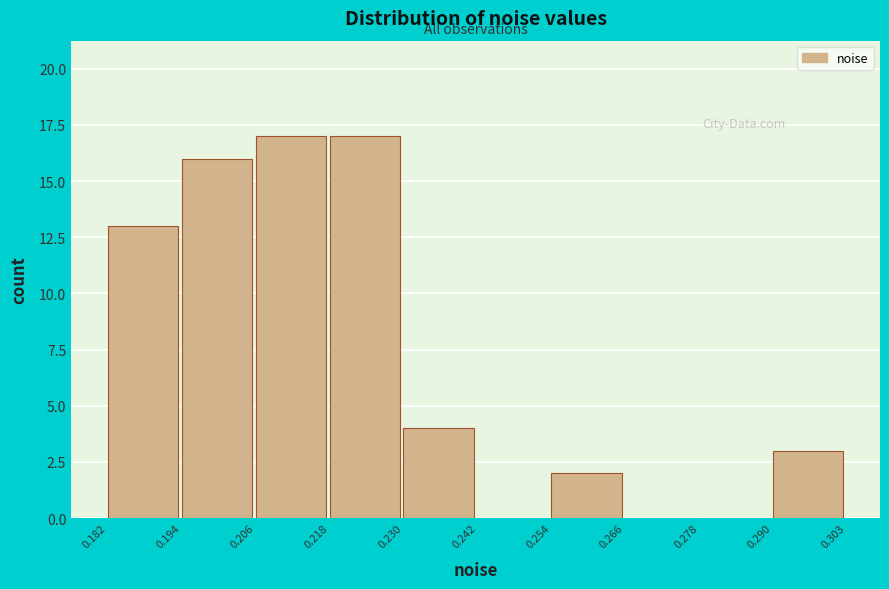

Reading left to right, transcribe this chart: for each bar, give the range it covers on the x-axis and its height. The values are not printed on the chart, so give them approximately, as read against the axis.

0.182 to 0.194: 13
0.194 to 0.206: 16
0.206 to 0.218: 17
0.218 to 0.230: 17
0.230 to 0.242: 4
0.242 to 0.254: 0
0.254 to 0.266: 2
0.266 to 0.278: 0
0.278 to 0.290: 0
0.290 to 0.303: 3